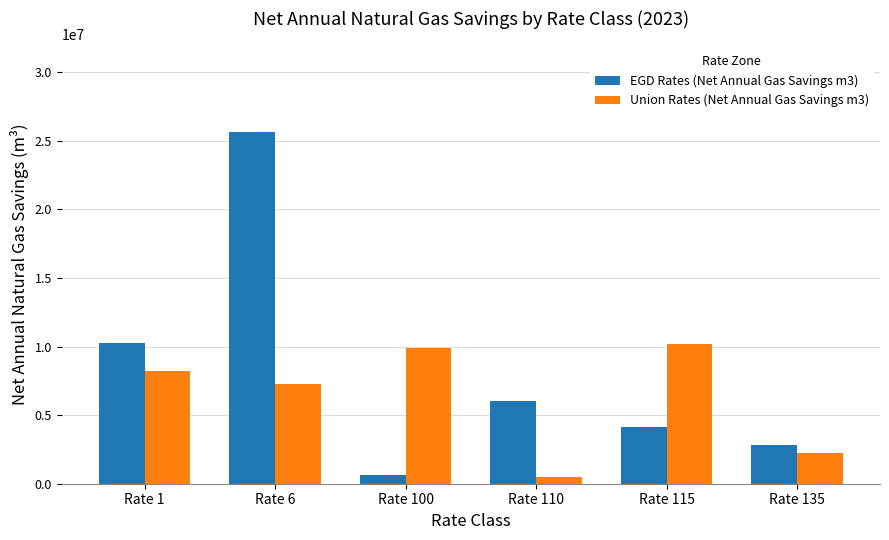

What is the approximate value of Union Rates (Net Annual Gas Savings m3) at Rate 110?

522150.3